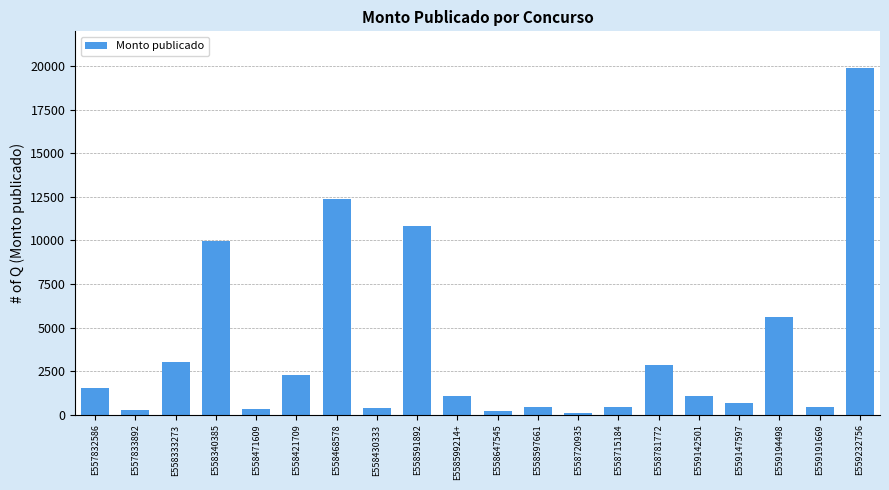

Count the number of data series in this chart.

1